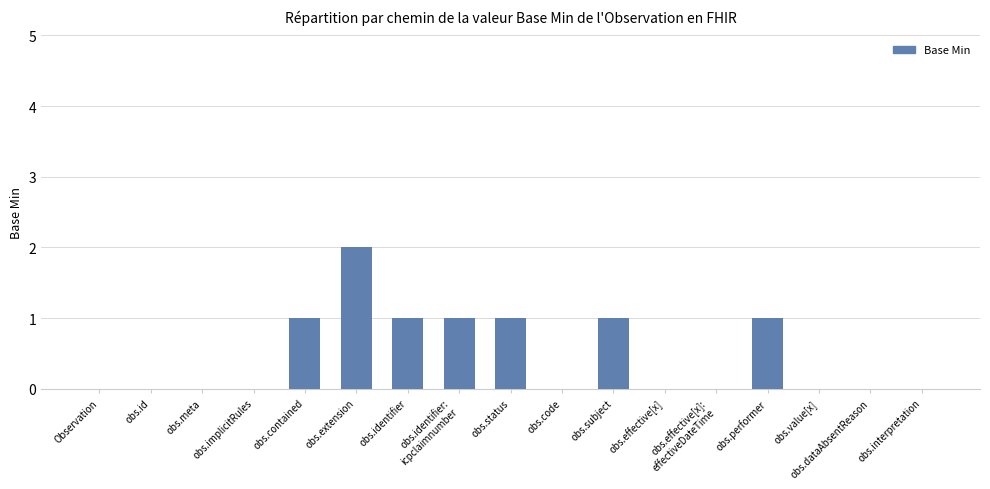

Which has a higher value, obs.dataAbsentReason or obs.performer?

obs.performer